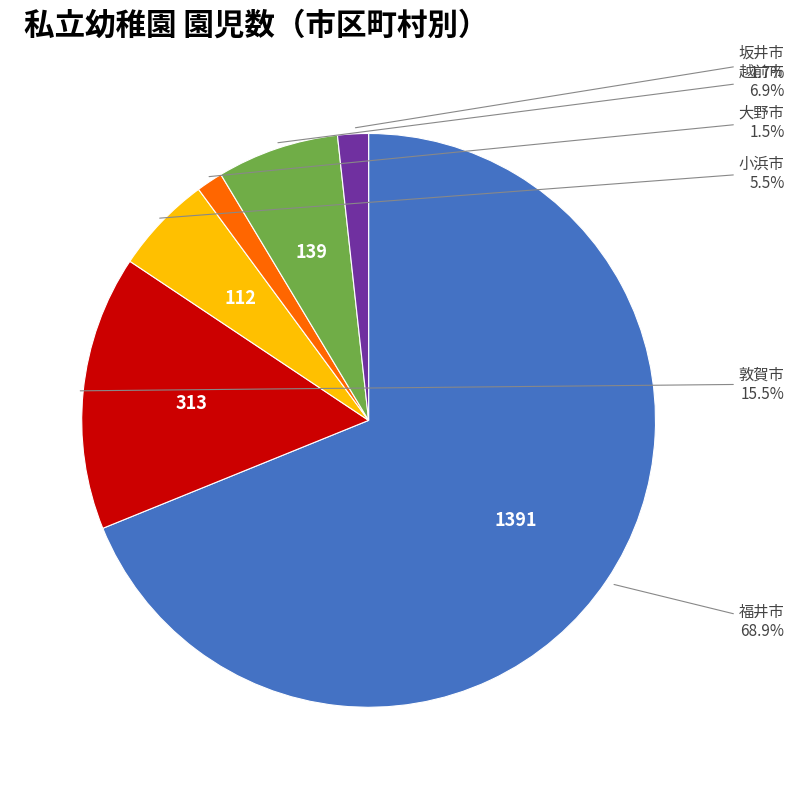

Which category has the biggest portion of the pie?

福井市